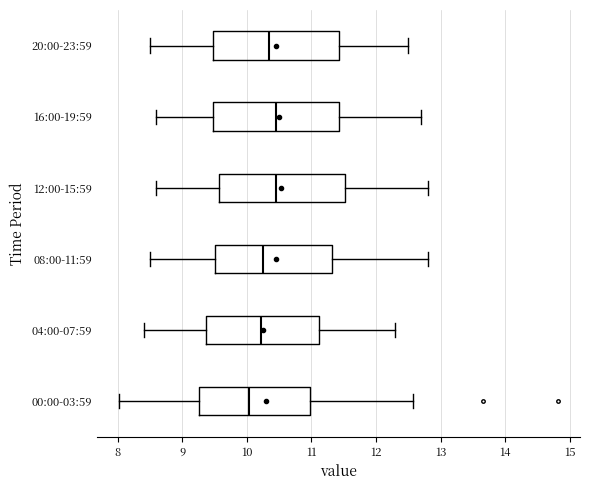

Reading bottom to top, transcribe this box plot: for each box, give where its median line is, the range the box spans, and where its two whiskers end, as read against the x-axis. The values are not printed on the chart, so give them approximately, as read against the axis.

00:00-03:59: median 10.0, box 9.3 to 11.0, whiskers 8.0 to 12.6
04:00-07:59: median 10.2, box 9.4 to 11.1, whiskers 8.4 to 12.3
08:00-11:59: median 10.3, box 9.5 to 11.3, whiskers 8.5 to 12.8
12:00-15:59: median 10.5, box 9.6 to 11.5, whiskers 8.6 to 12.8
16:00-19:59: median 10.5, box 9.5 to 11.4, whiskers 8.6 to 12.7
20:00-23:59: median 10.4, box 9.5 to 11.4, whiskers 8.5 to 12.5